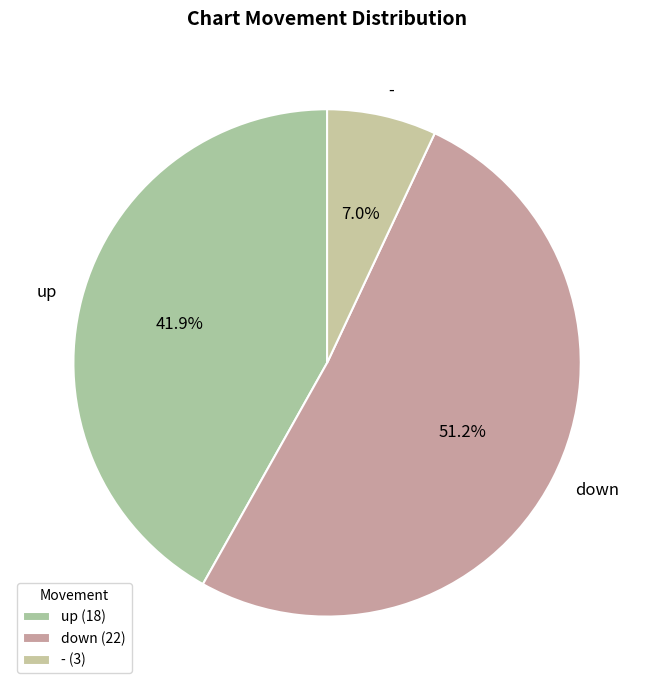

Combined, do up and - account for over 50%?

No